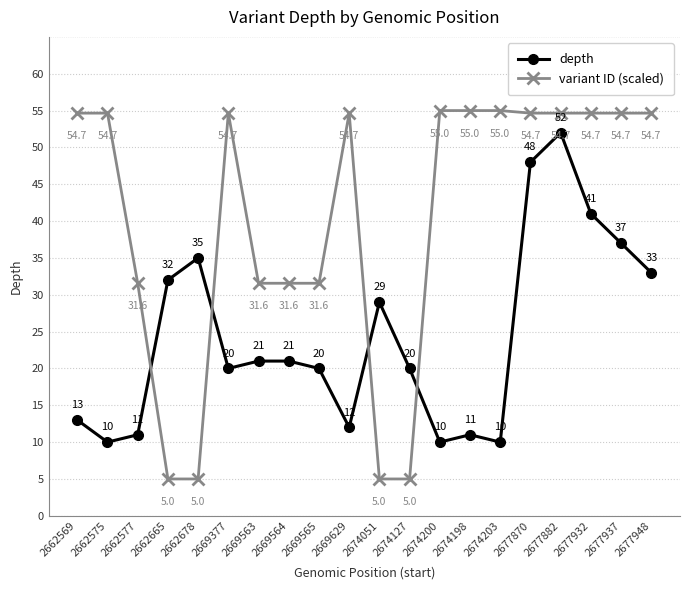

How many interior local peaks does the variant ID (scaled) series have?

5